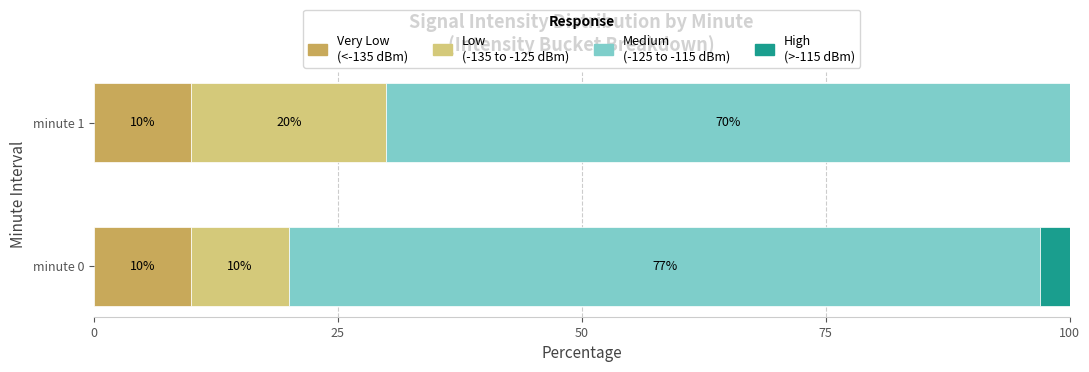

What is the total value across all series at minute 0?

100